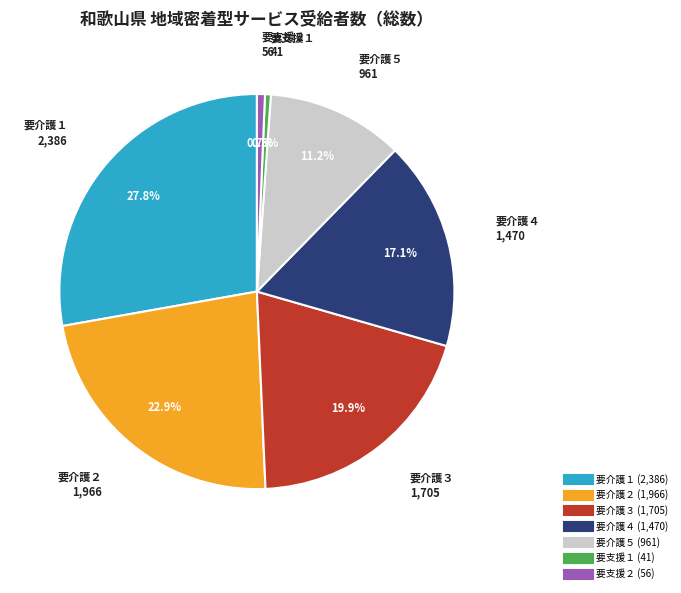

Which category has the biggest portion of the pie?

要介護１